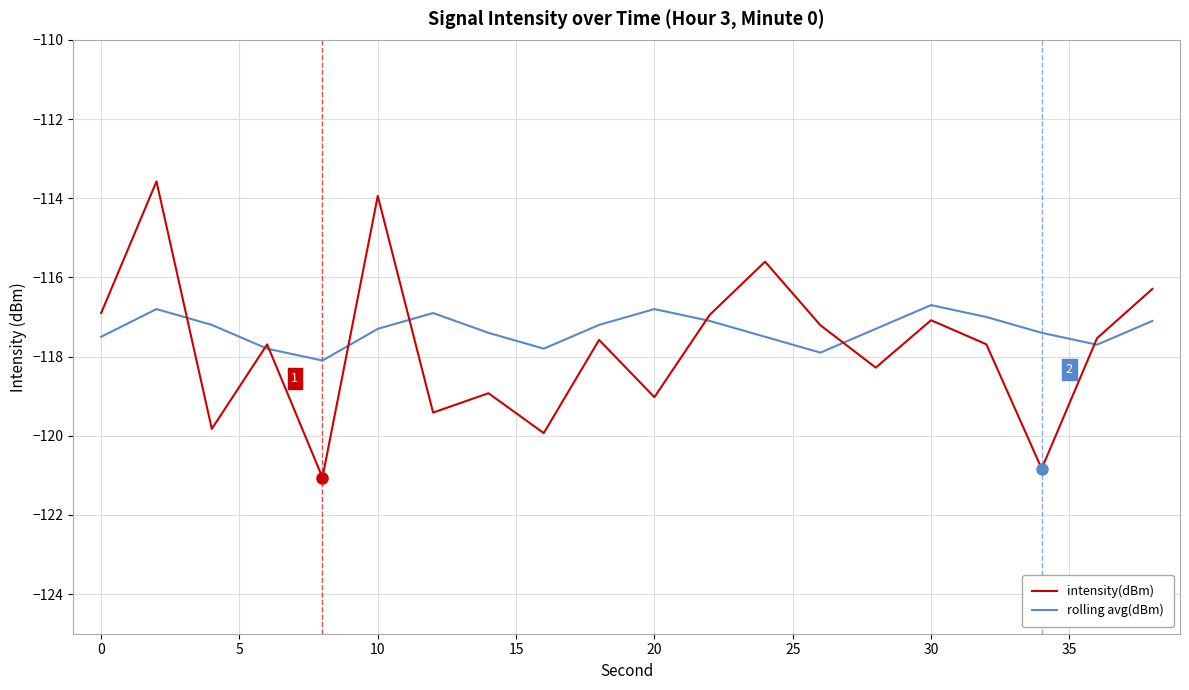

Which series has the widest spread of values?

intensity(dBm)